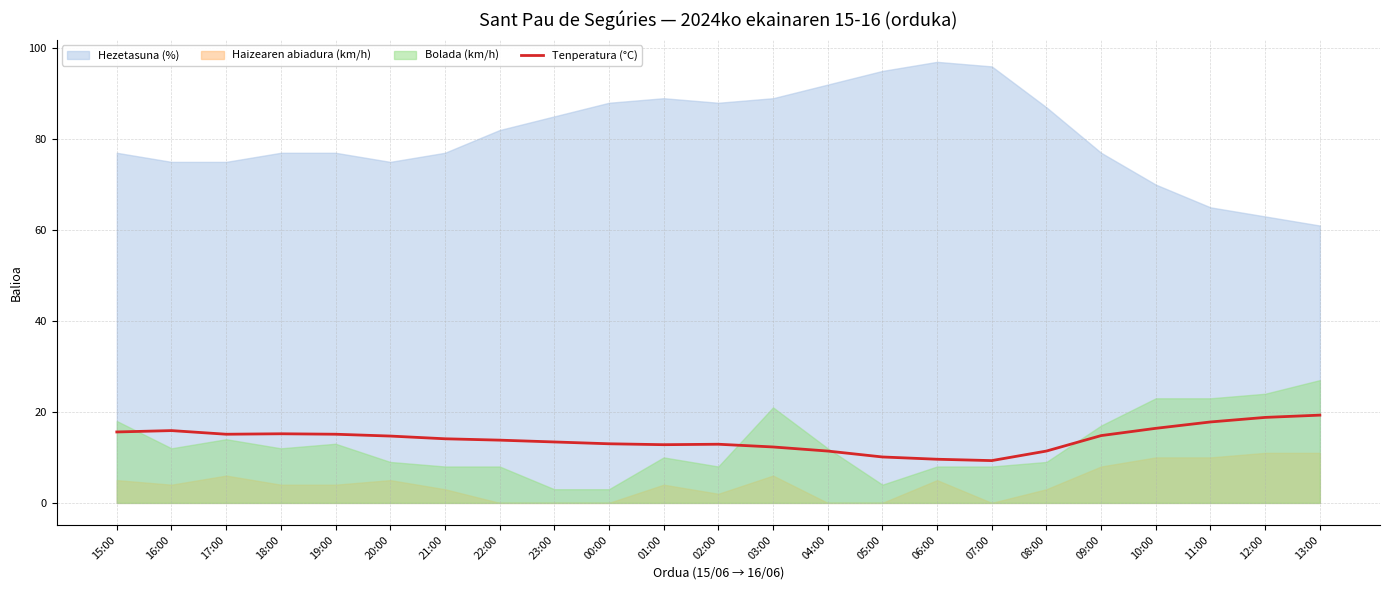

How many data points does each series have?

23